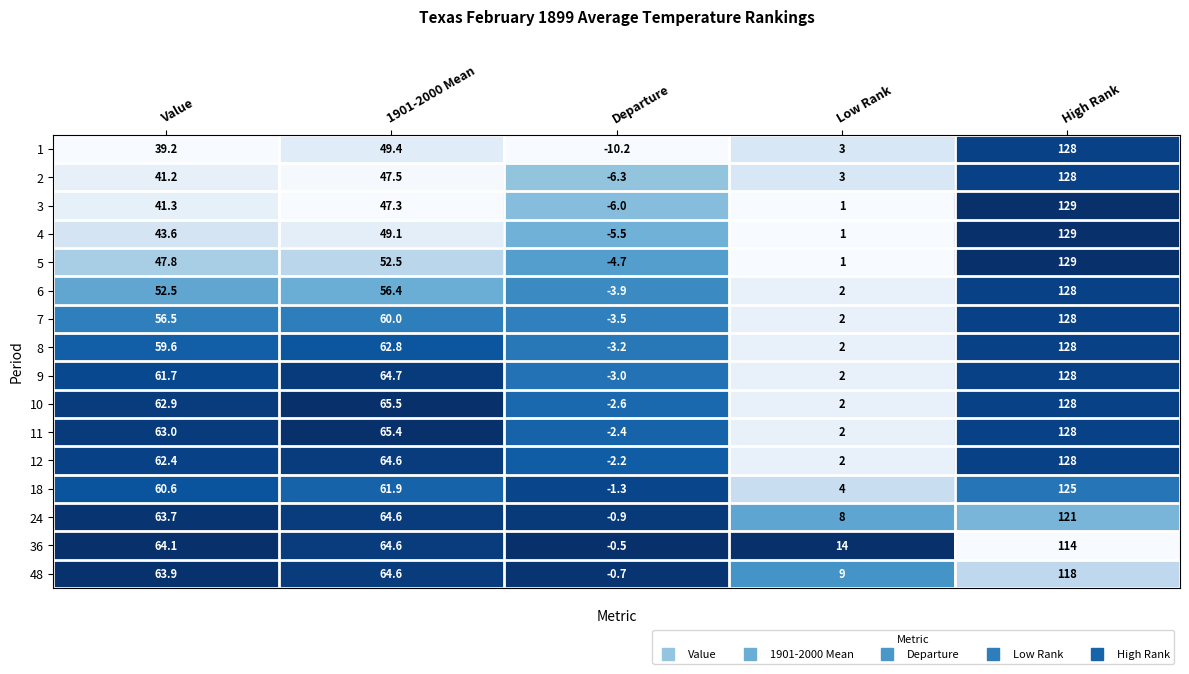

How many distinct data groups are displayed?

16